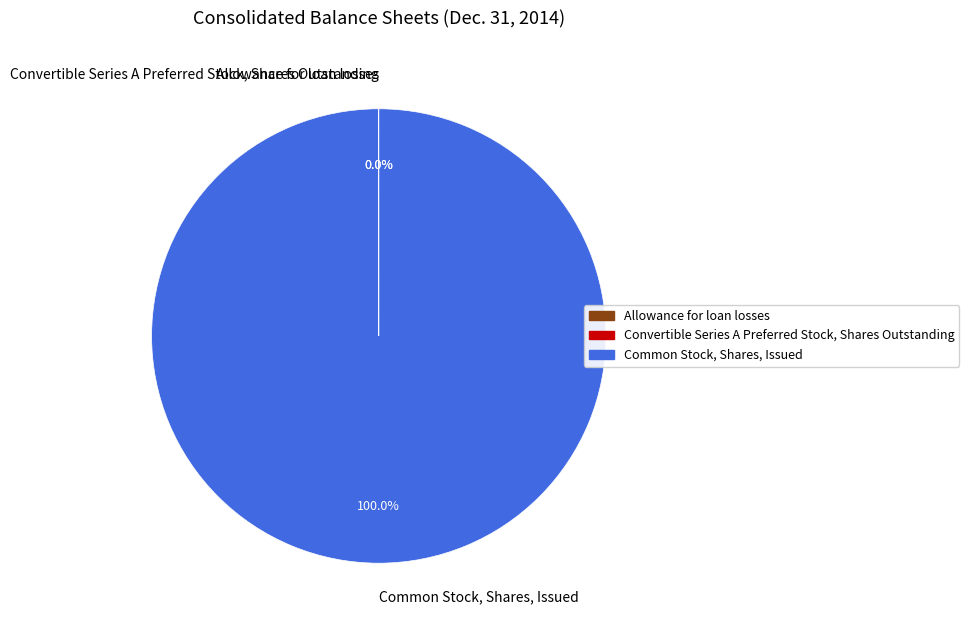

Which slice is the largest?

Common Stock, Shares, Issued